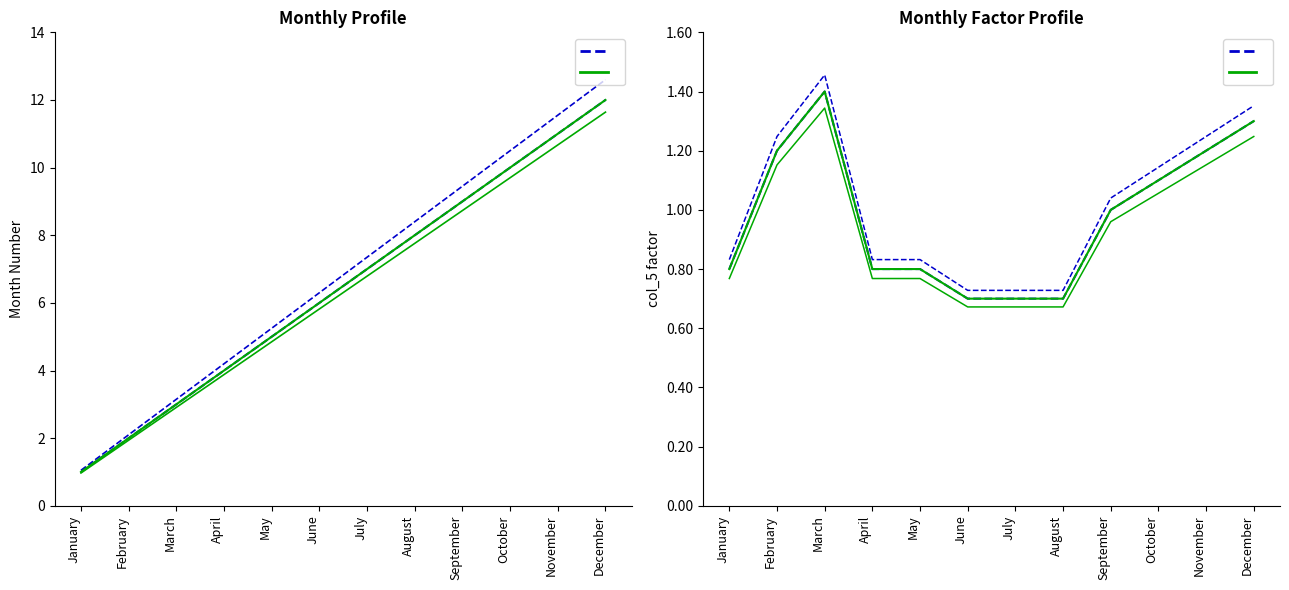

True or false: FF and BF intersect in this chart.

False